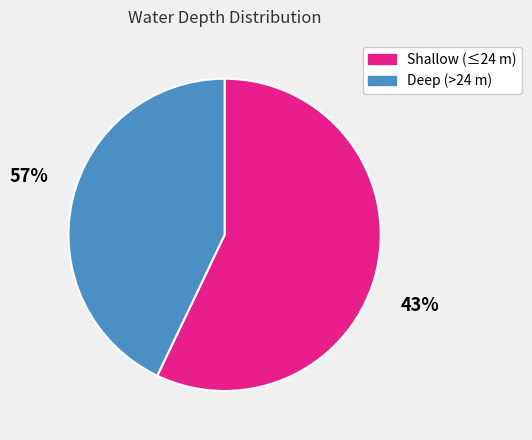

Count the number of slices in the pie.

2